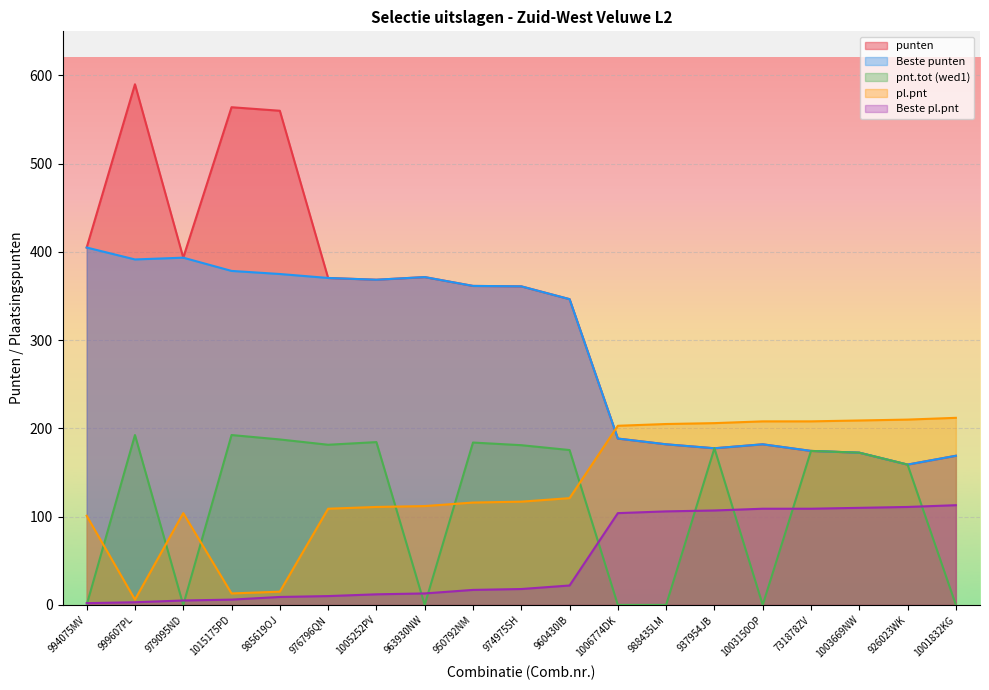

True or false: pl.pnt has a value of 208.0 at 1003150OP.

True